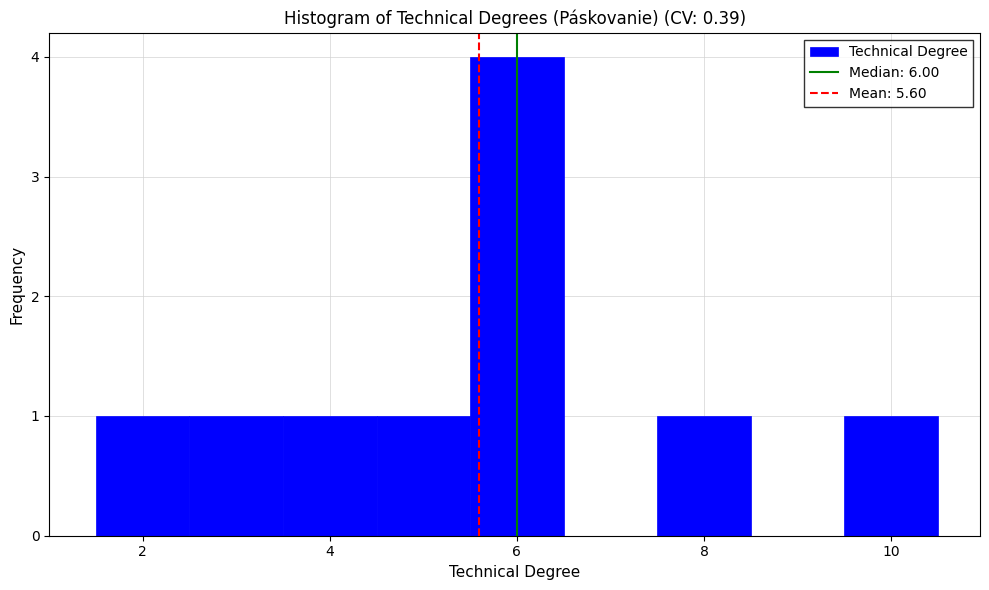

How tall is the bar that spans 1.5 to 2.5 on the x-axis? Neither the bar edges nor the heights are printed on the chart, so give them approximately, as read against the axes.

1